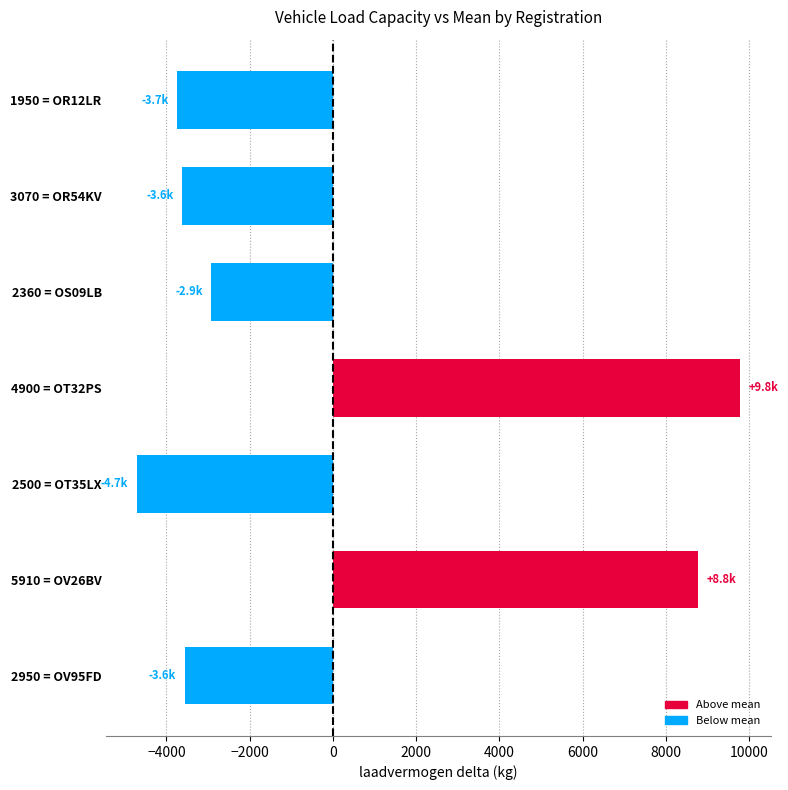

Reading top to bottom, what are all the values shown in this chart?

-3737.1	-3632.1	-2922.1	9787.9	-4712.1	8777.9	-3562.1